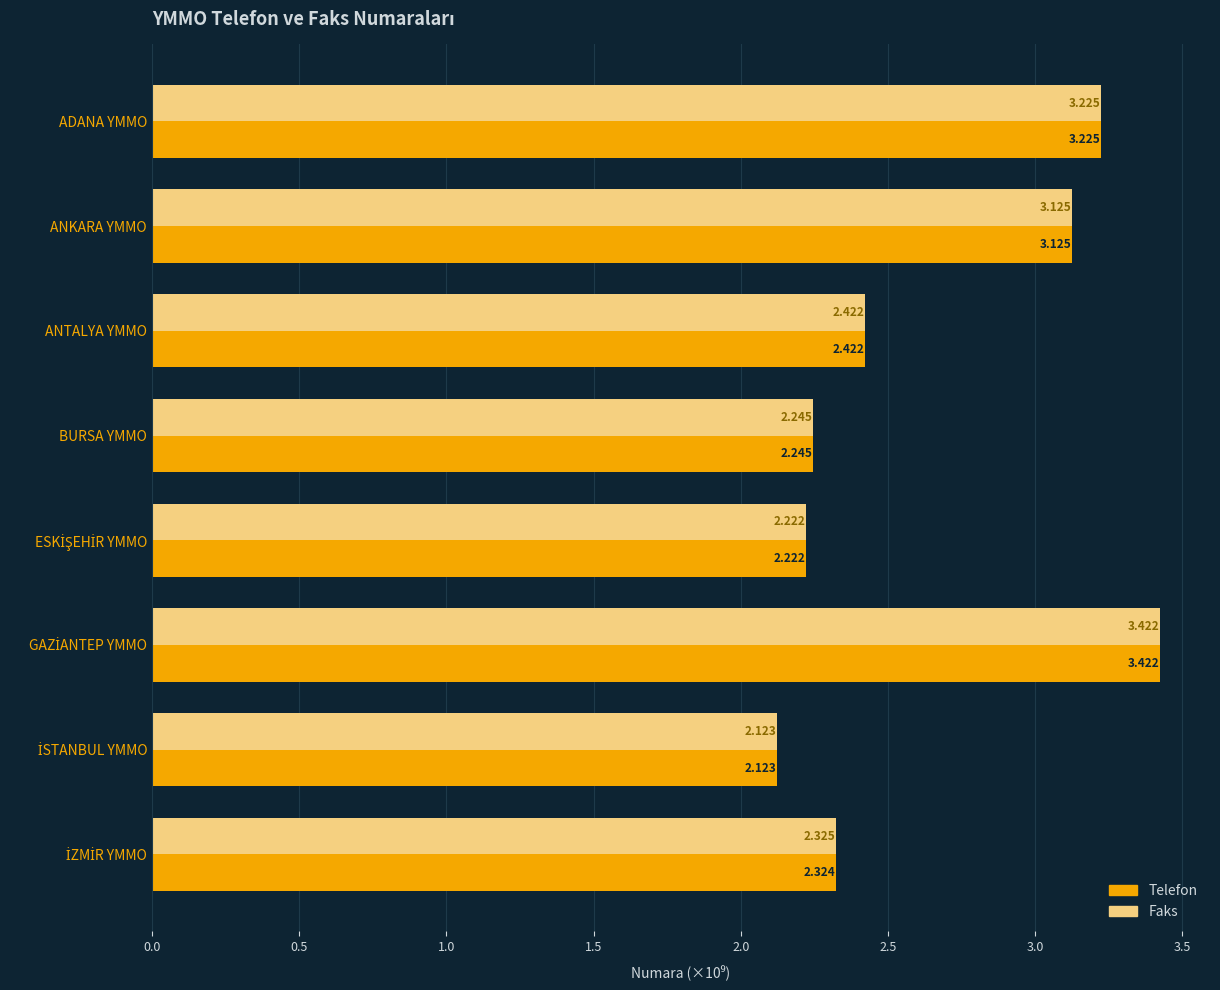

Which series has the largest total across all categories?

Faks